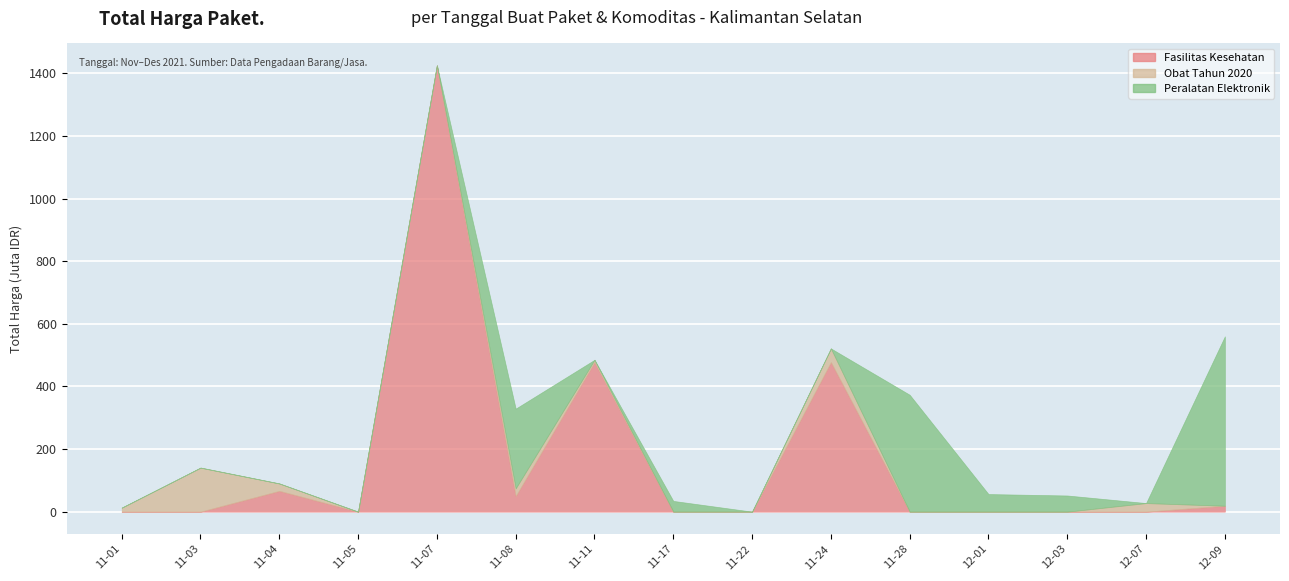

Rank the series by their average value, from lowest to highest.

Obat Tahun 2020, Peralatan Elektronik, Fasilitas Kesehatan